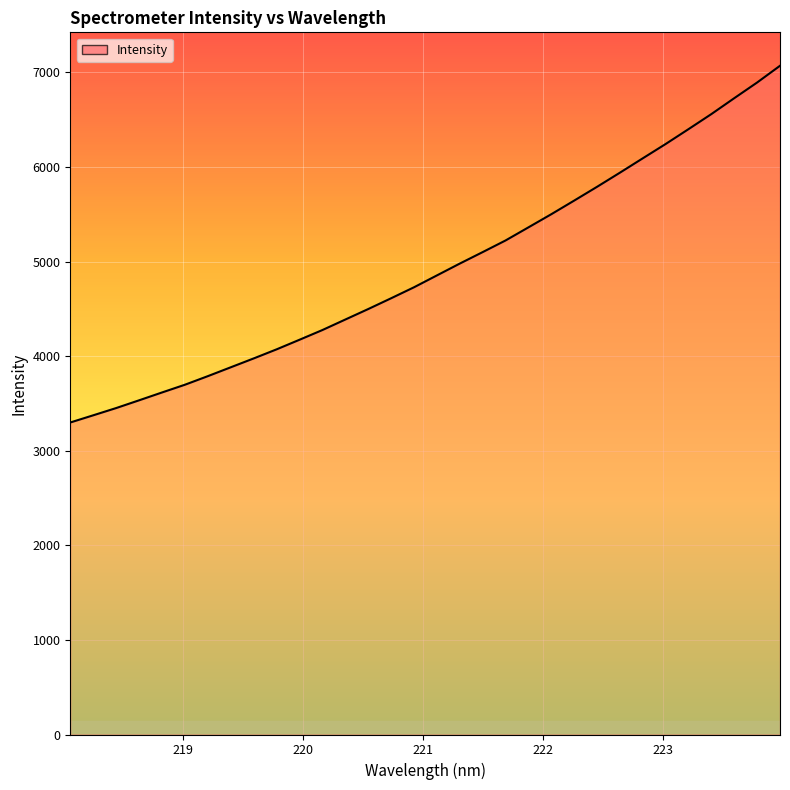

What is the difference between the maximum and minimum values?

3771.0